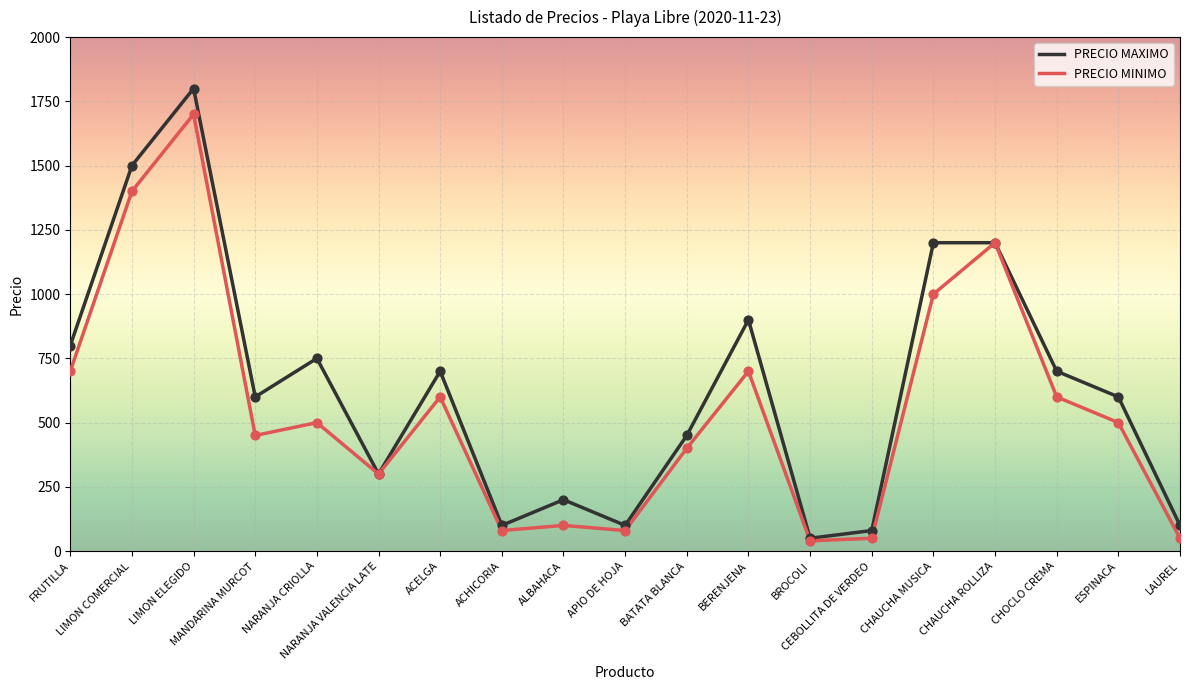

At which category is the sum across all series the highest?

LIMON ELEGIDO